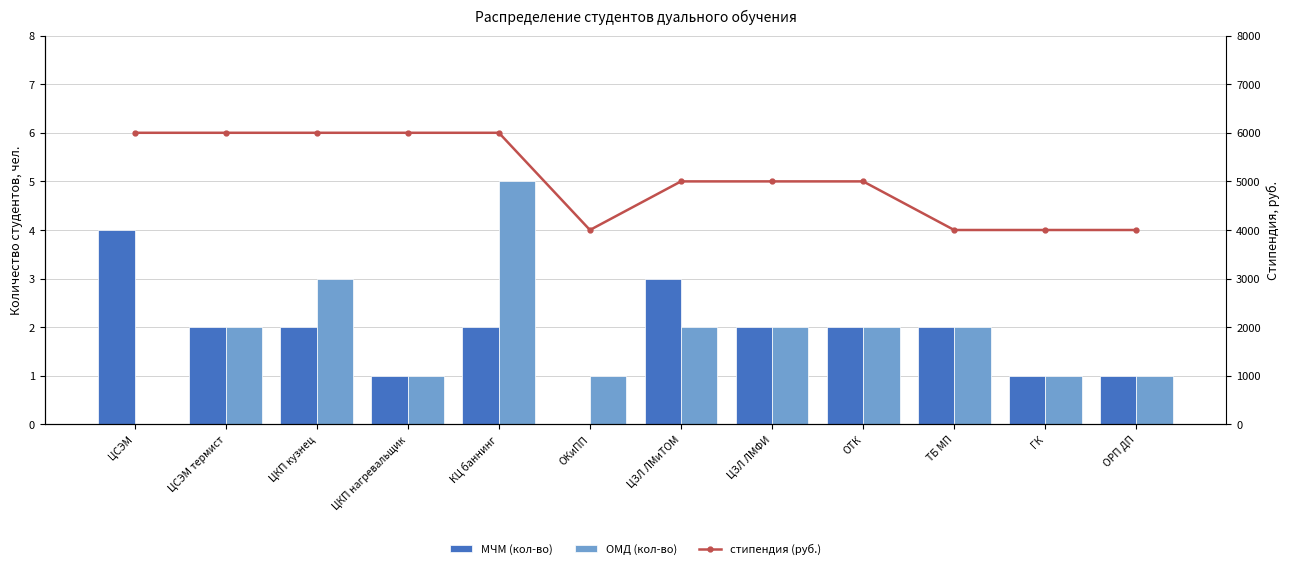

What position from the right is ЦСЭМ?

12